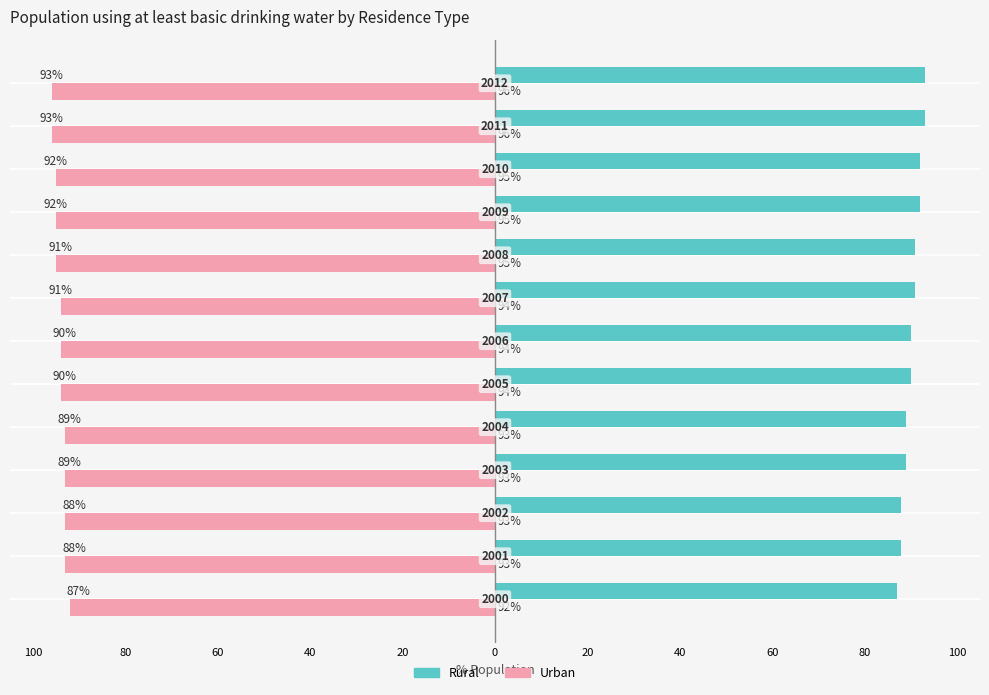

What are all the series names shown in the legend?

Rural, Urban